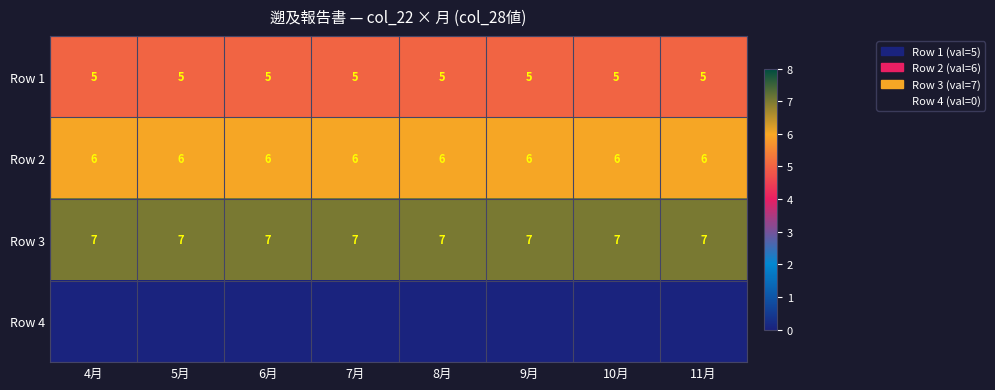

True or false: Row 3 has a value of 13 at 8月.

False